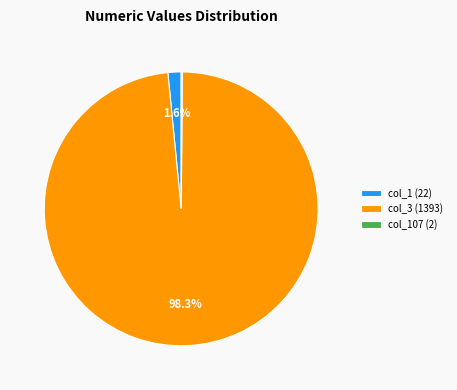

Is there a majority slice in this chart?

Yes